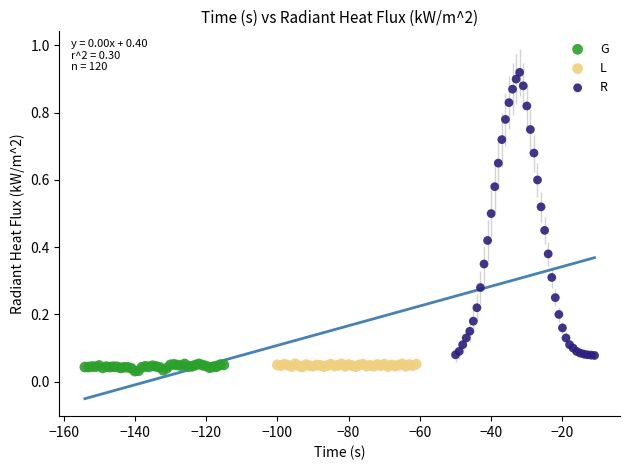

Which series has the widest spread of Y values?

R